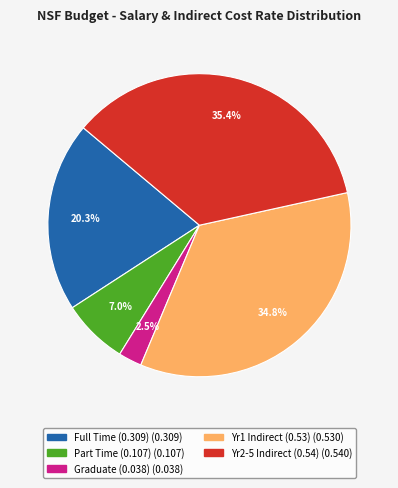

Is there any slice that represents more than half of the pie?

No